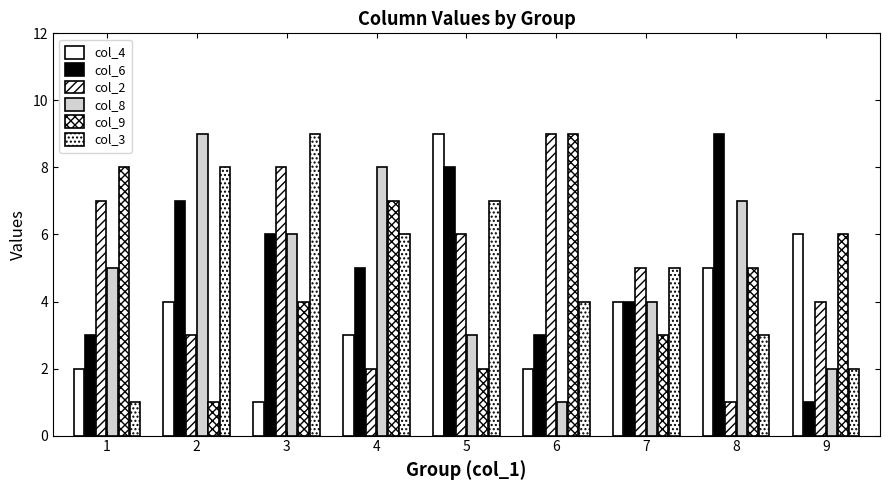

Which series has the widest spread of values?

col_4